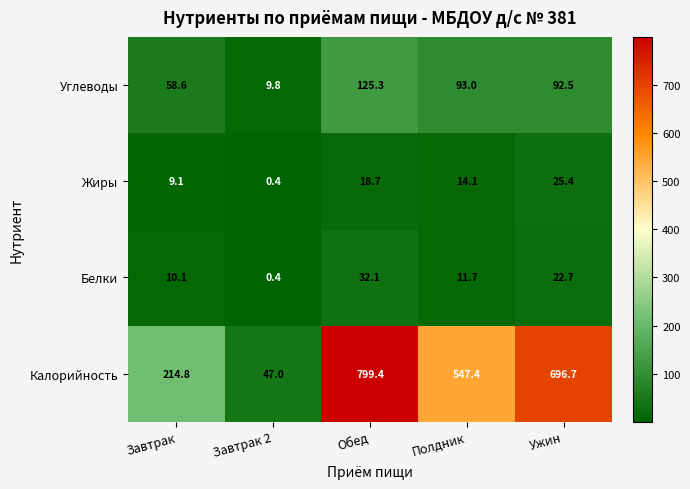

Is it true that Углеводы equals 58.6 at Завтрак?

True